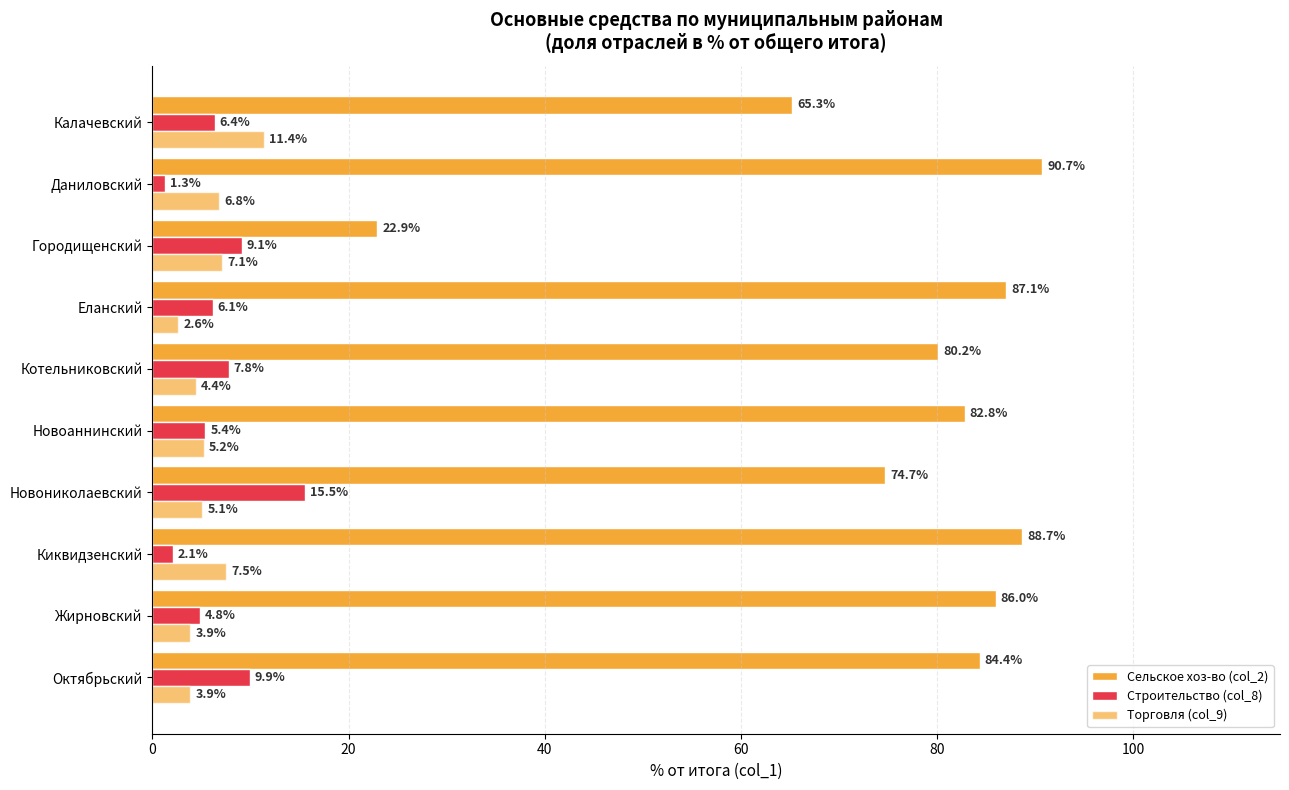

How many categories are shown in the chart?

10